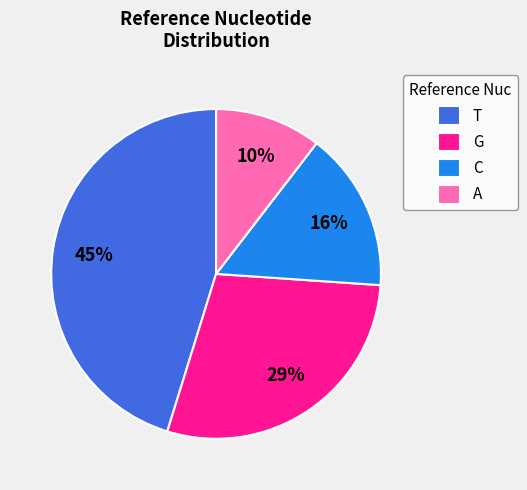

Do C and A together represent more than half of the pie?

No